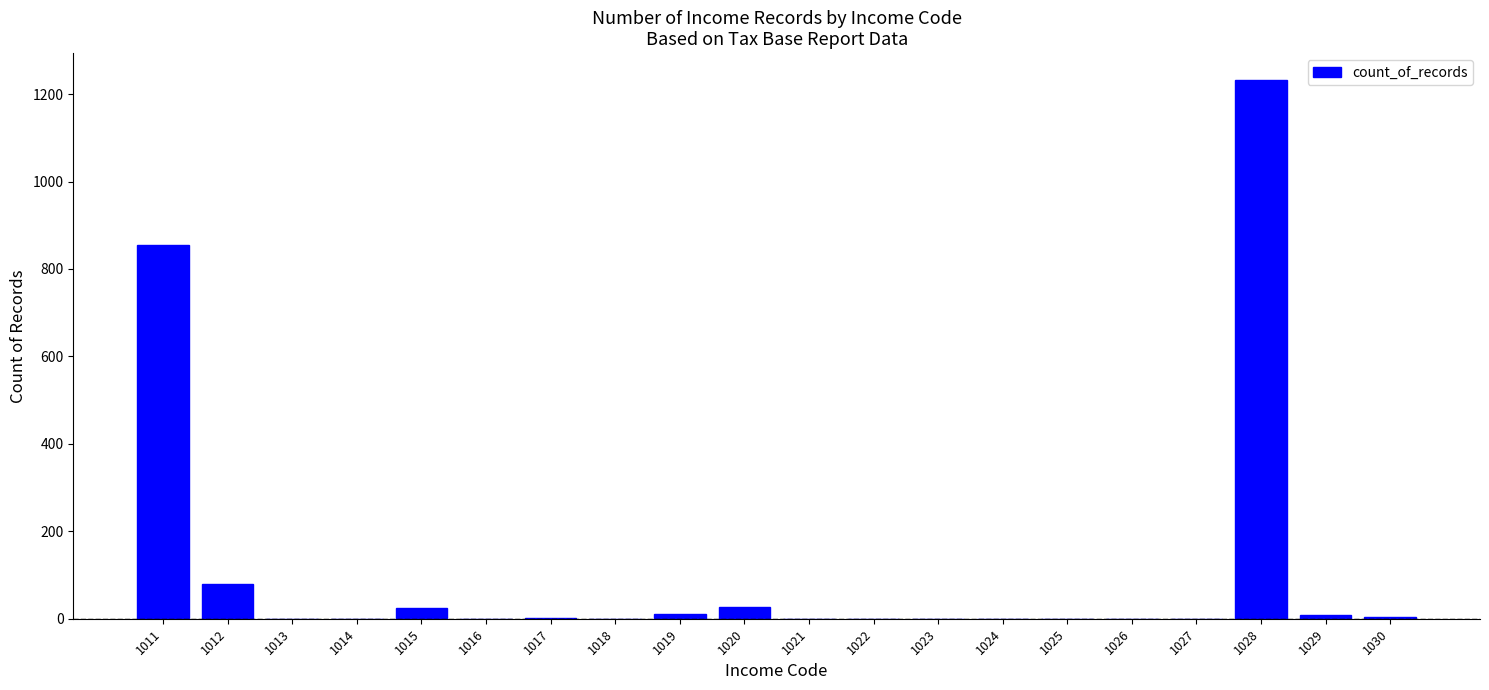

Which has a higher value, 1027 or 1028?

1028